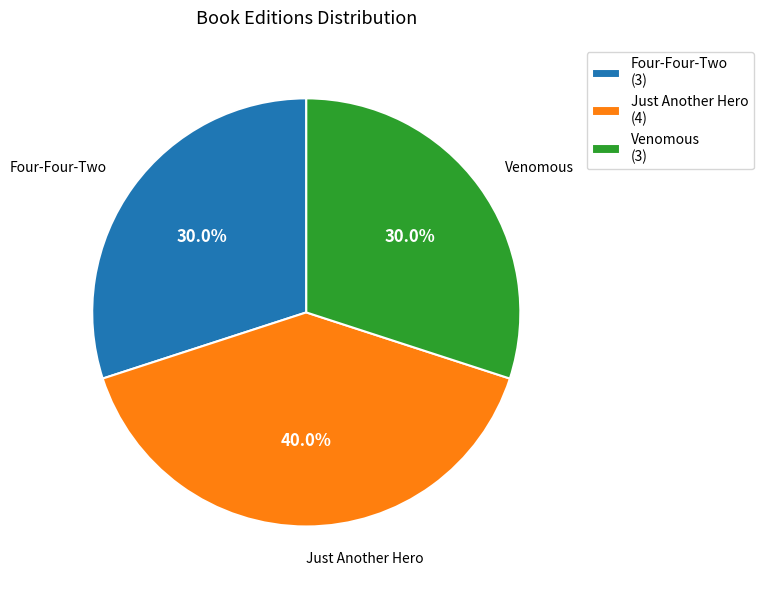

Is there a majority slice in this chart?

No